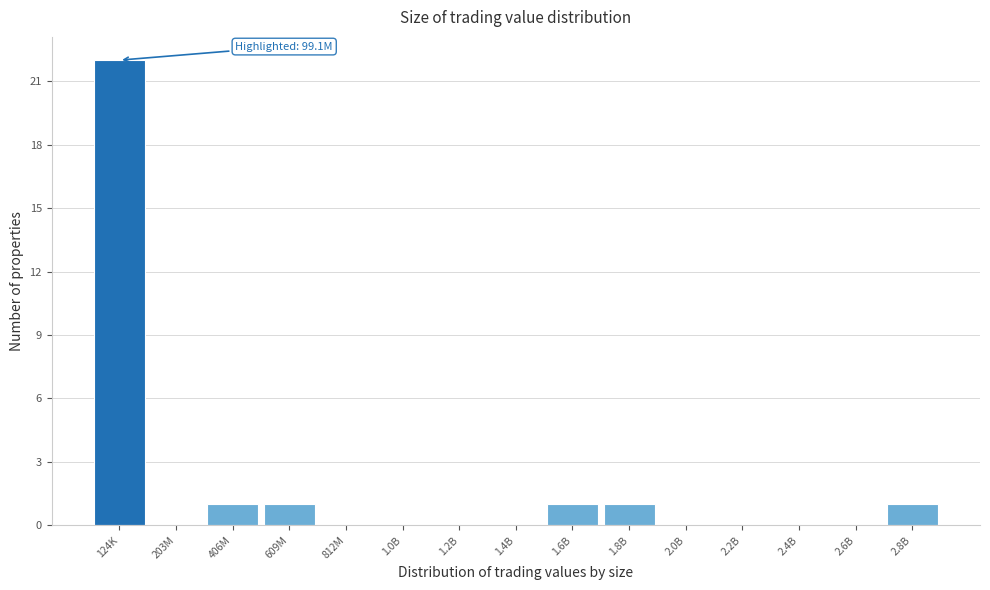

Reading left to right, what are all the values shown in this chart?

124K=22	203M=0	406M=1	609M=1	812M=0	1.0B=0	1.2B=0	1.4B=0	1.6B=1	1.8B=1	2.0B=0	2.2B=0	2.4B=0	2.6B=0	2.8B=1